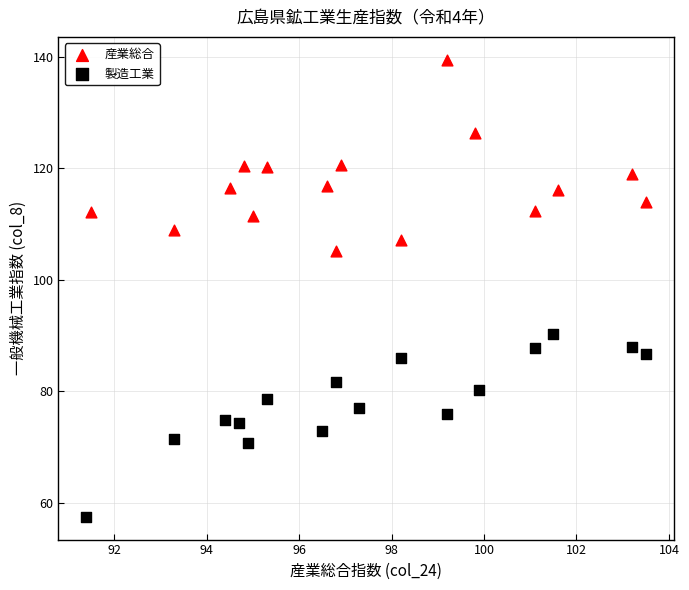

Which series contains the highest Y value?

産業総合